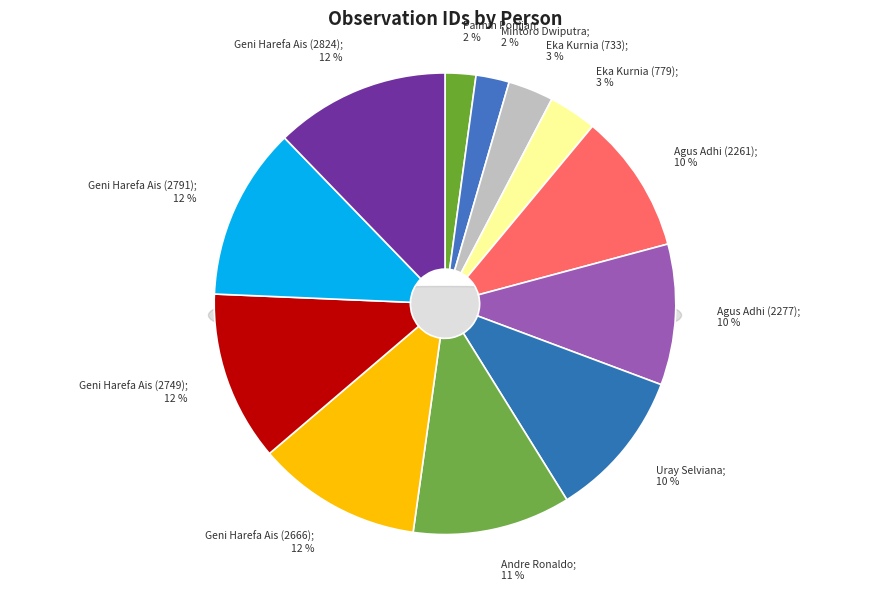

What percentage is the Paimin Ponijan slice, to the nearest percent?

2%